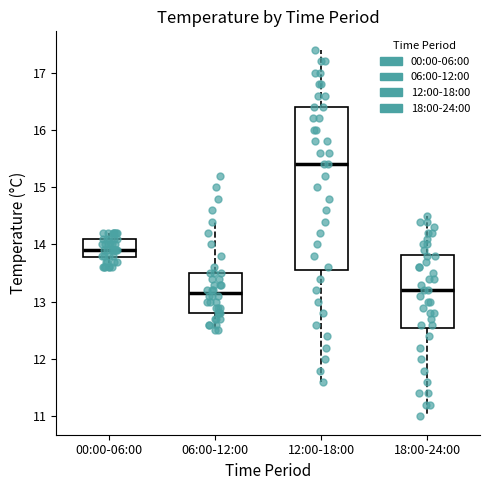

Where is the lower edge of the box for 18:00-24:00 on the y-axis? The values are not printed on the chart, so give them approximately, as read against the axis.

12.6